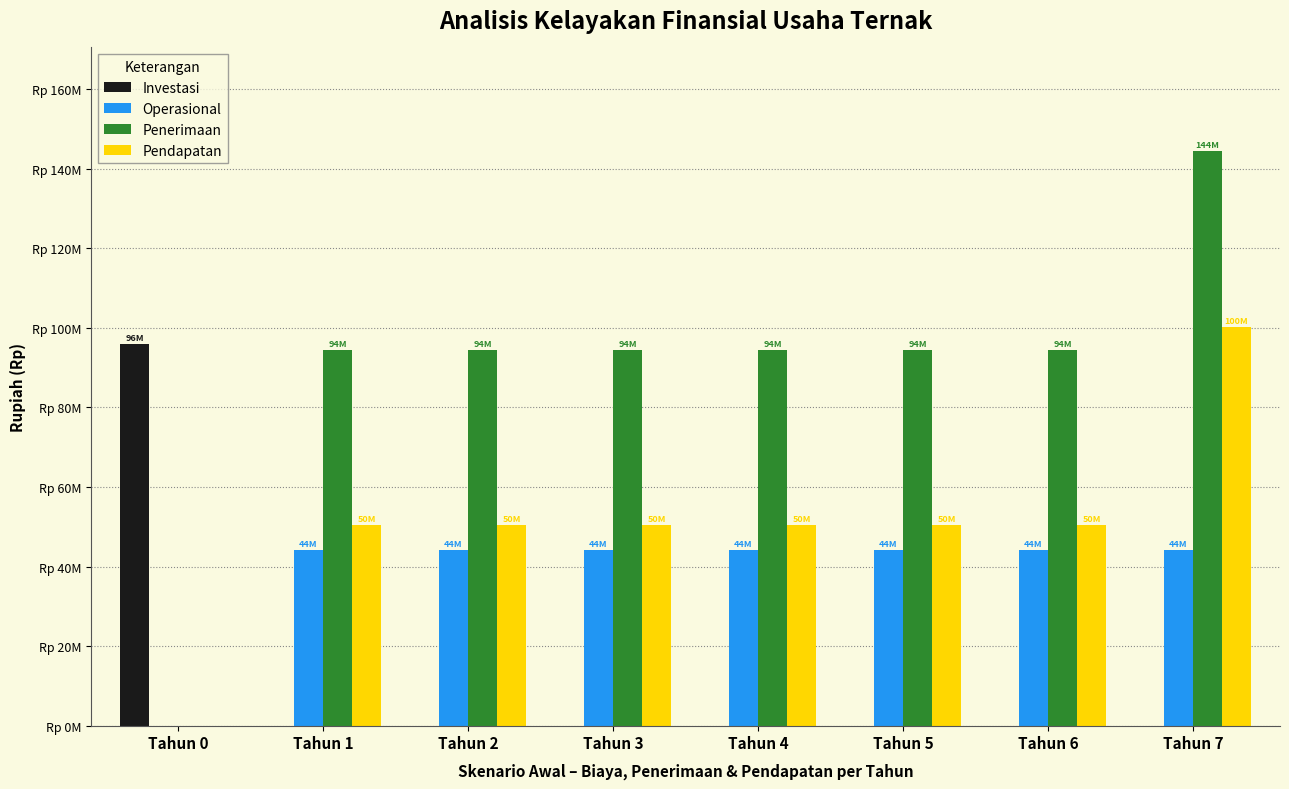

What is the sum of the Pendapatan values at Tahun 1 and Tahun 2?

100700000